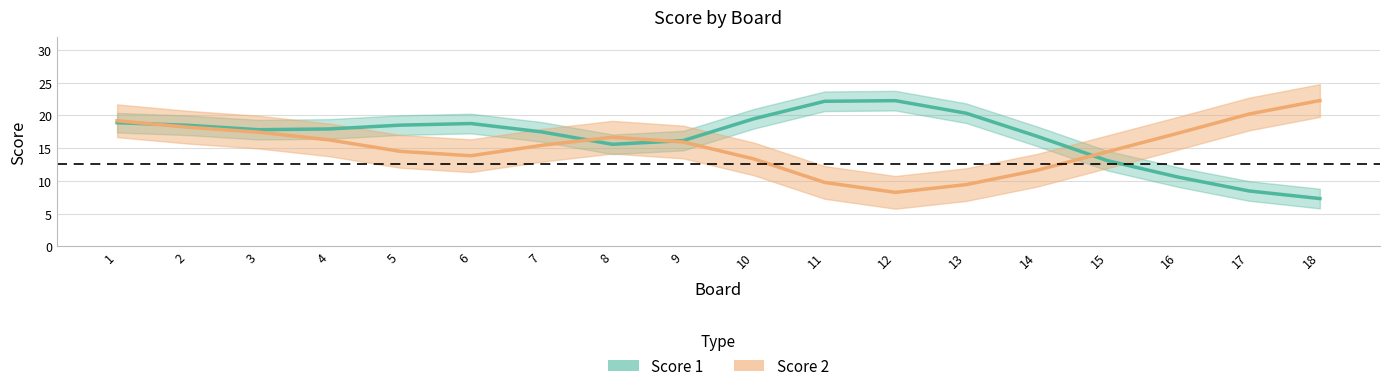

Reading left to right, extract all data points from this chart.

Score 1: 18.9	18.5	17.8	17.9	18.5	18.8	17.5	15.6	16.1	19.5	22.2	22.3	20.3	16.8	13.1	10.6	8.4	7.3
Score 2: 19.2	18.2	17.4	16.3	14.5	13.8	15.4	16.7	15.9	13.3	9.8	8.2	9.4	11.6	14.5	17.3	20.2	22.3